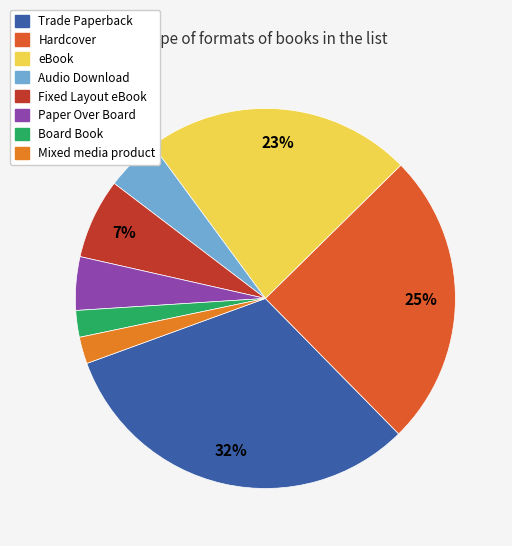

What percentage is the Trade Paperback slice, to the nearest percent?

32%